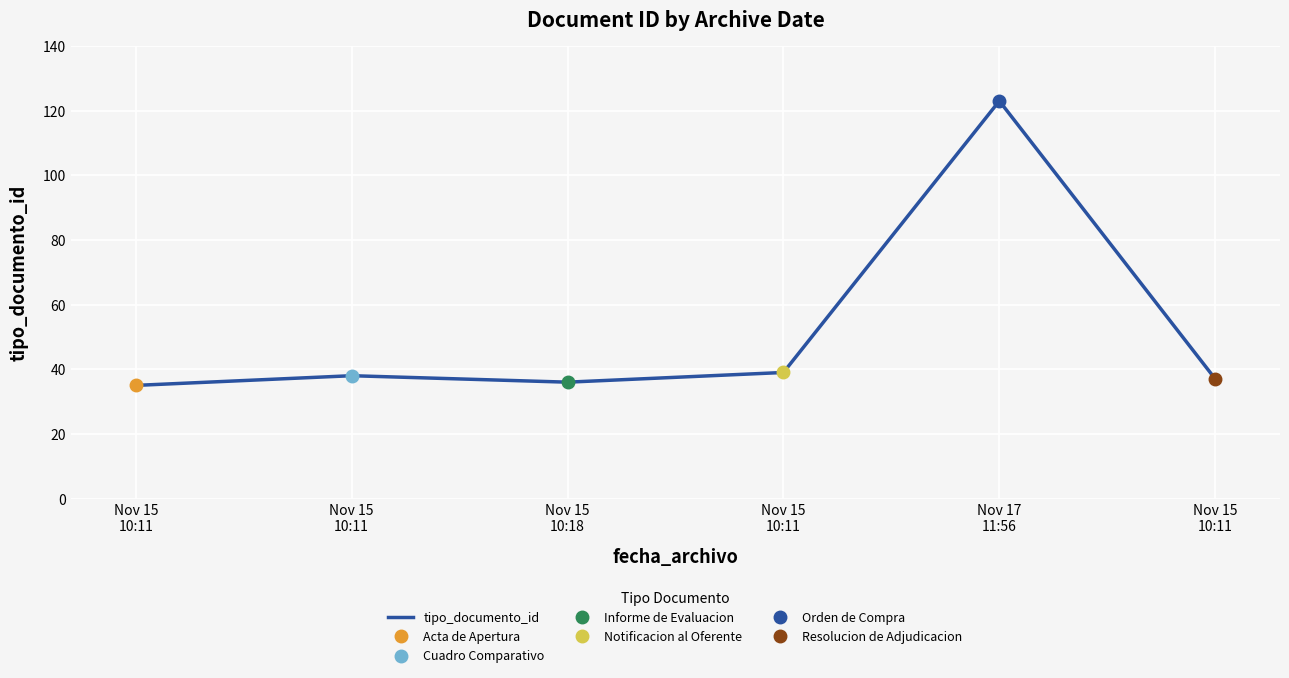

True or false: there are more than 0 points higher than both neighbors.

True